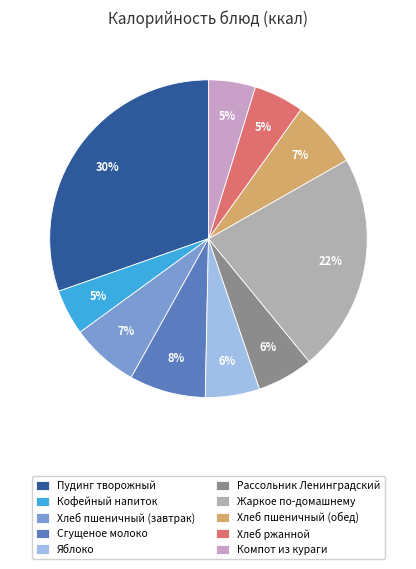

Does Компот из кураги represent more than half of the total?

No